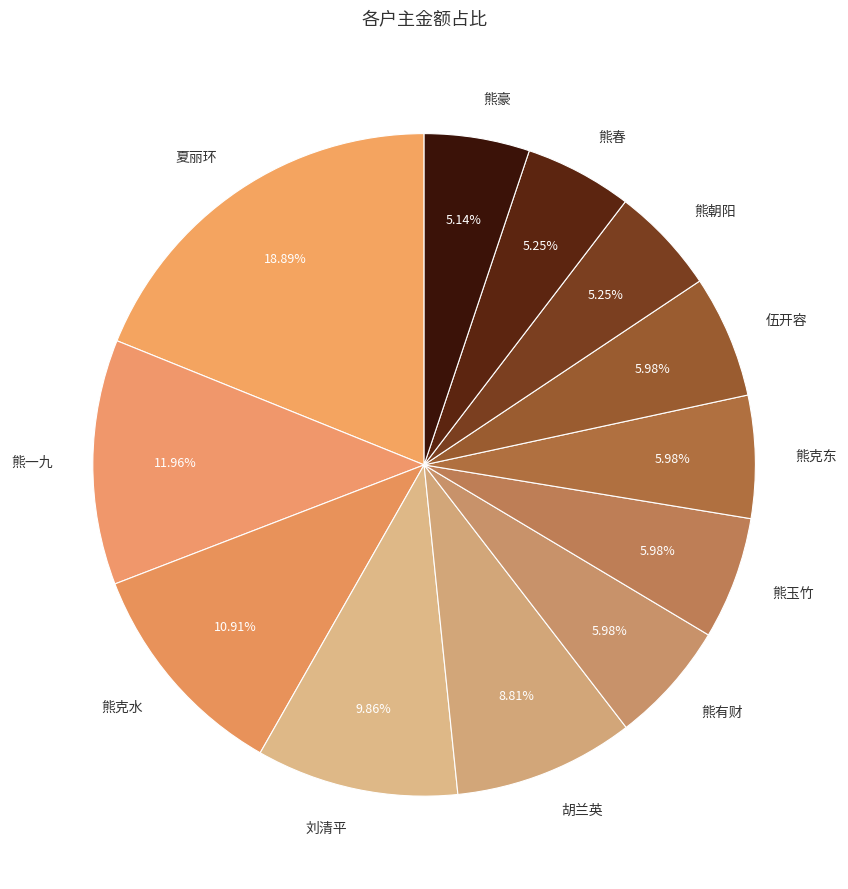

How many segments does this pie chart have?

12